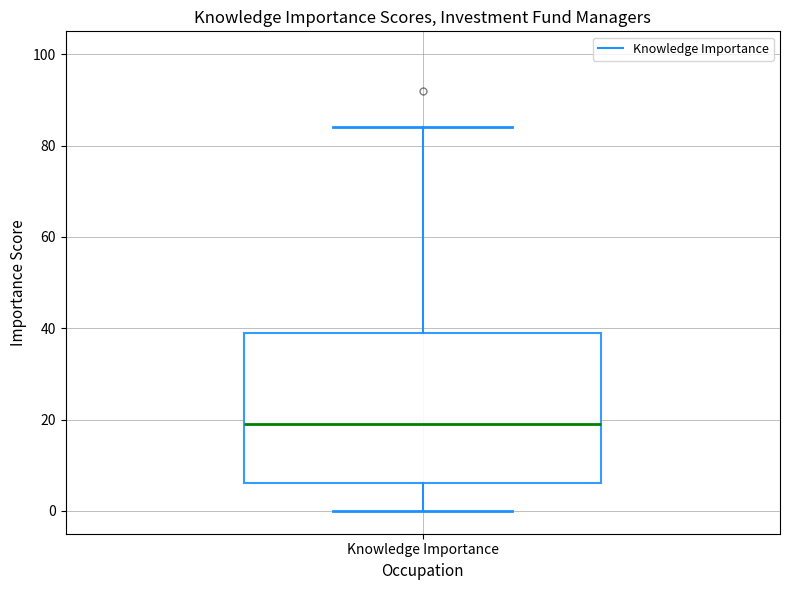

Transcribe this box plot: give where the median line is, the range the box spans, and where the two whiskers end, as read against the y-axis. The values are not printed on the chart, so give them approximately, as read against the axis.

median 20, box 6 to 40, whiskers 0 to 84